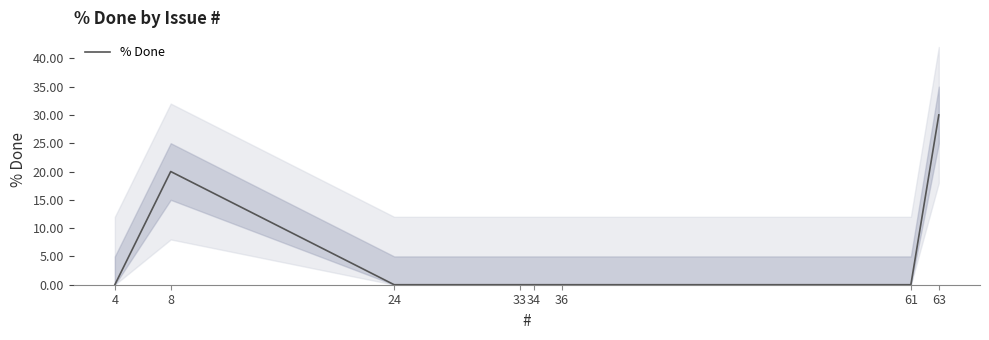

What is the value of the 8th point from the left?

30